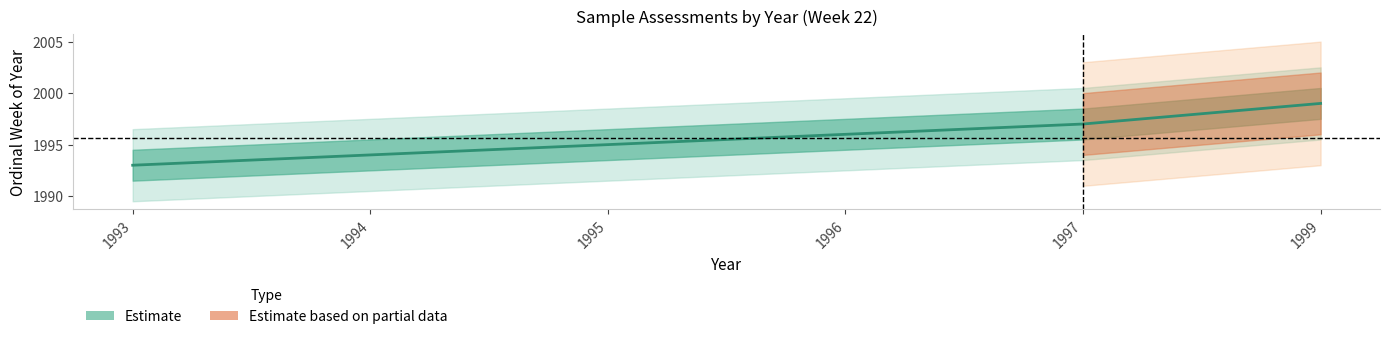

Does the chart have visible grid lines?

No